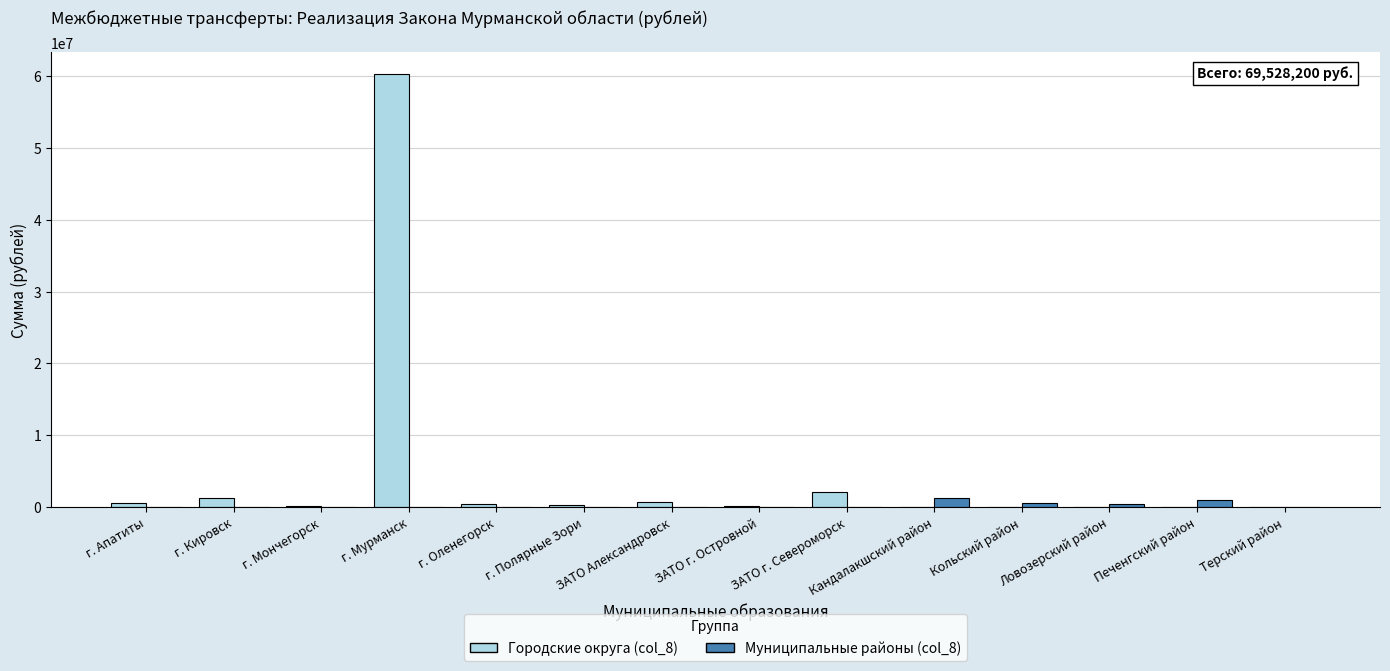

Which series has the largest range (max minus min)?

Городские округа (col_8)